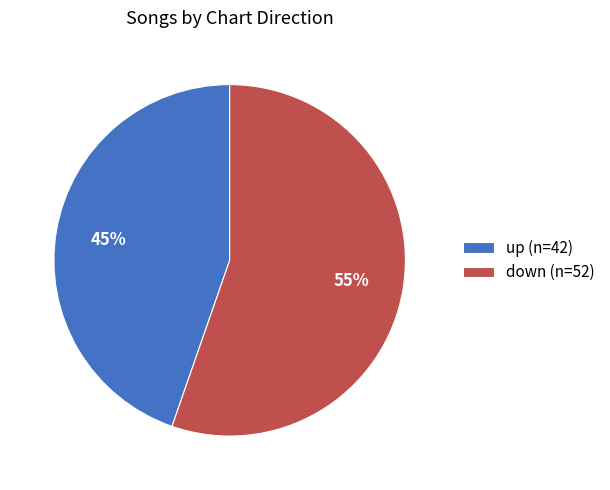

How many segments does this pie chart have?

2